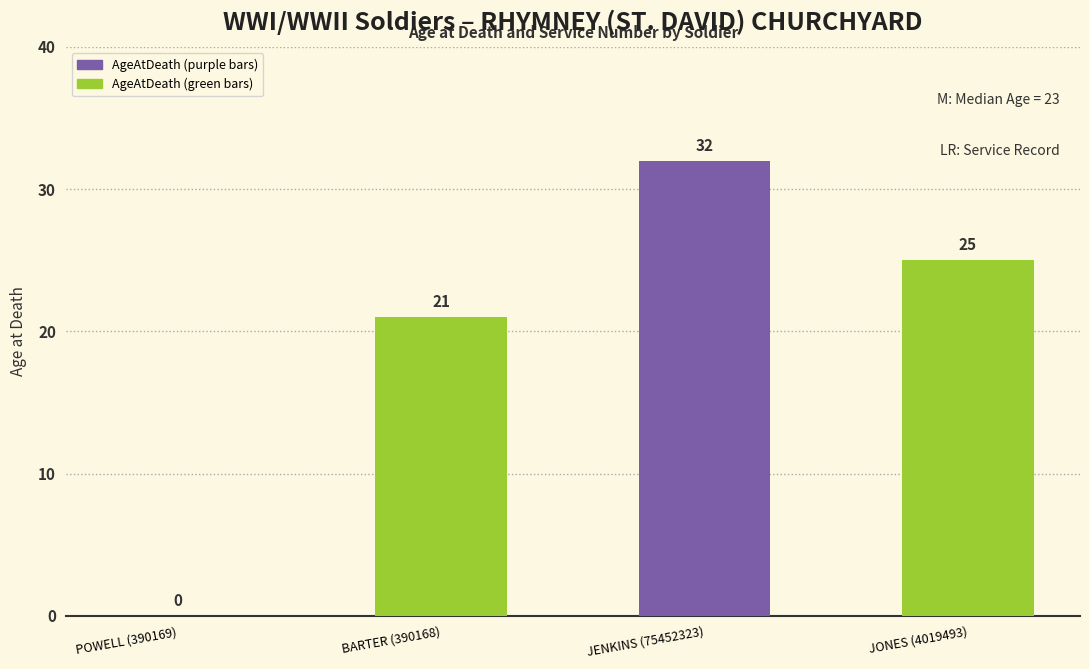

At which label is the value closest to 16?

BARTER (390168)